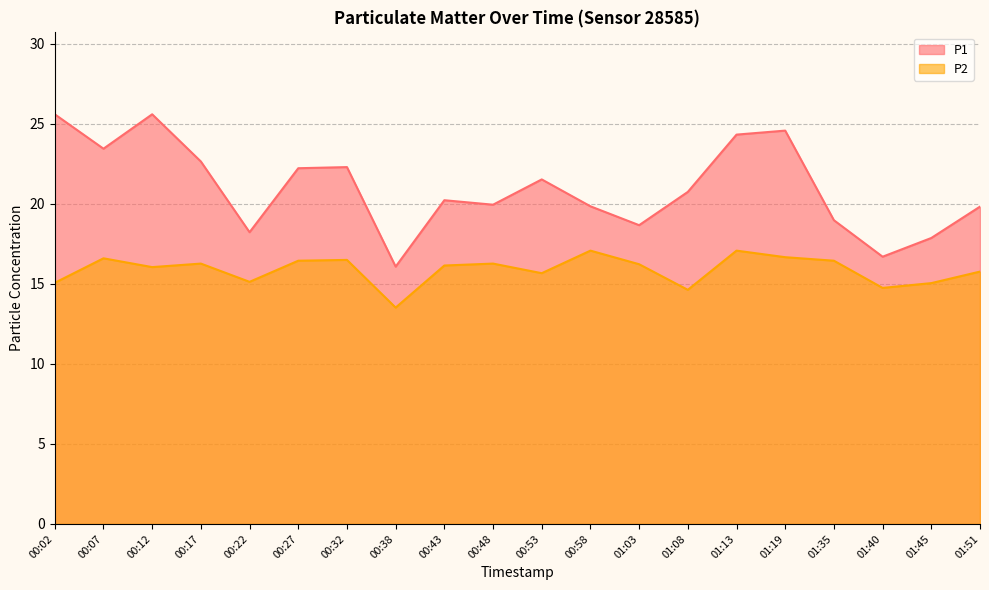

Rank the categories by P2 value from highest to lowest.

00:58, 01:13, 01:19, 00:07, 00:32, 00:27, 01:35, 00:17, 00:48, 01:03, 00:43, 00:12, 01:51, 00:53, 00:22, 00:02, 01:45, 01:40, 01:08, 00:38